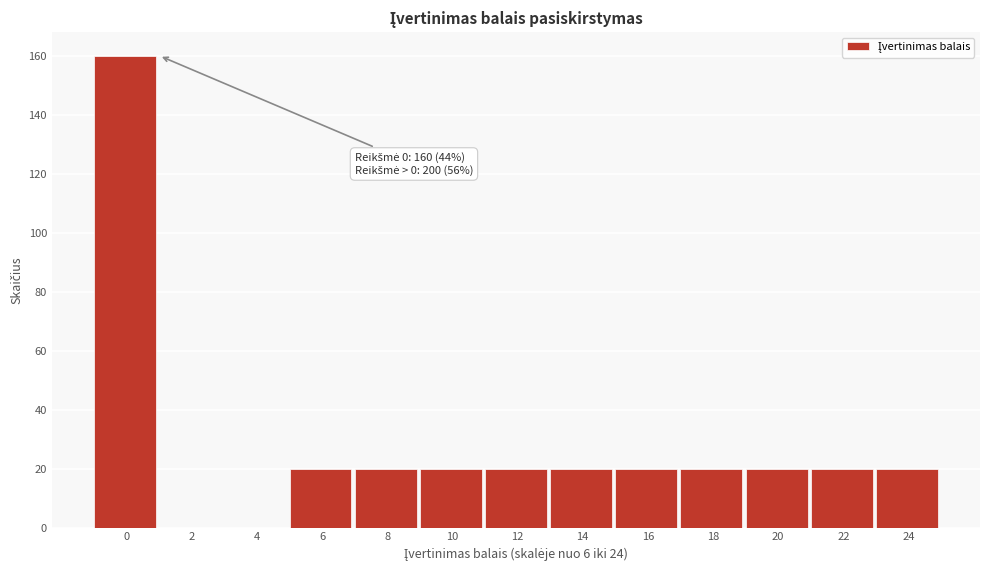

Reading left to right, extract all data points from this chart.

0=160	2=0	4=0	6=20	8=20	10=20	12=20	14=20	16=20	18=20	20=20	22=20	24=20